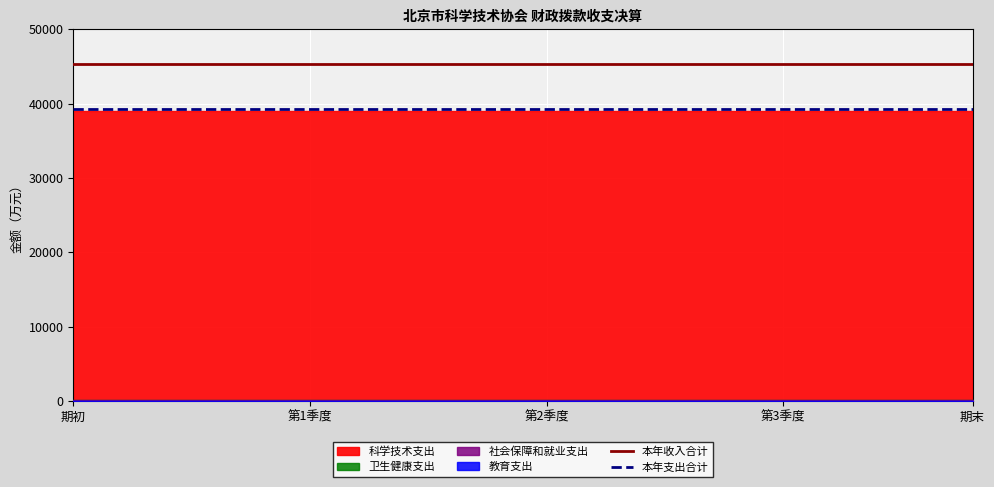

The value of 本年支出合计 at 期末 is 62084.3. True or false?

False